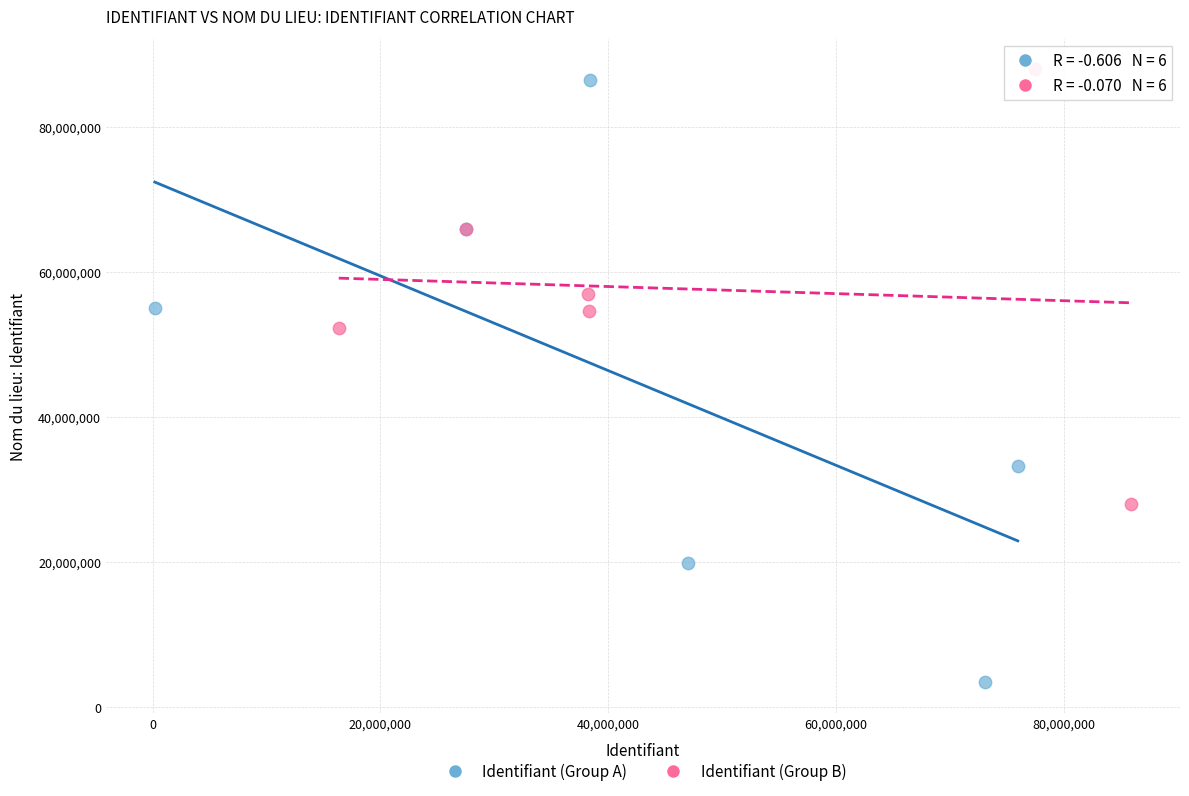

Which series reaches the maximum Y coordinate?

Identifiant (Group B)